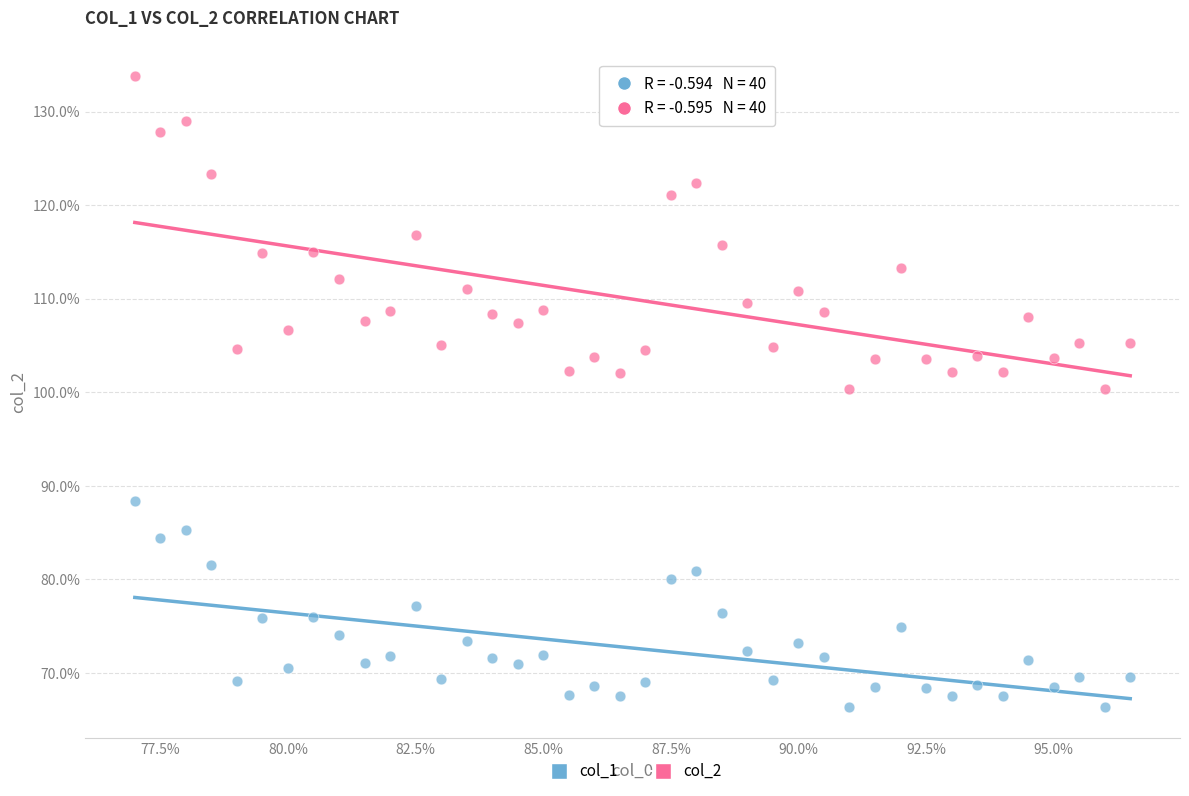

Which series contains the highest Y value?

col_2